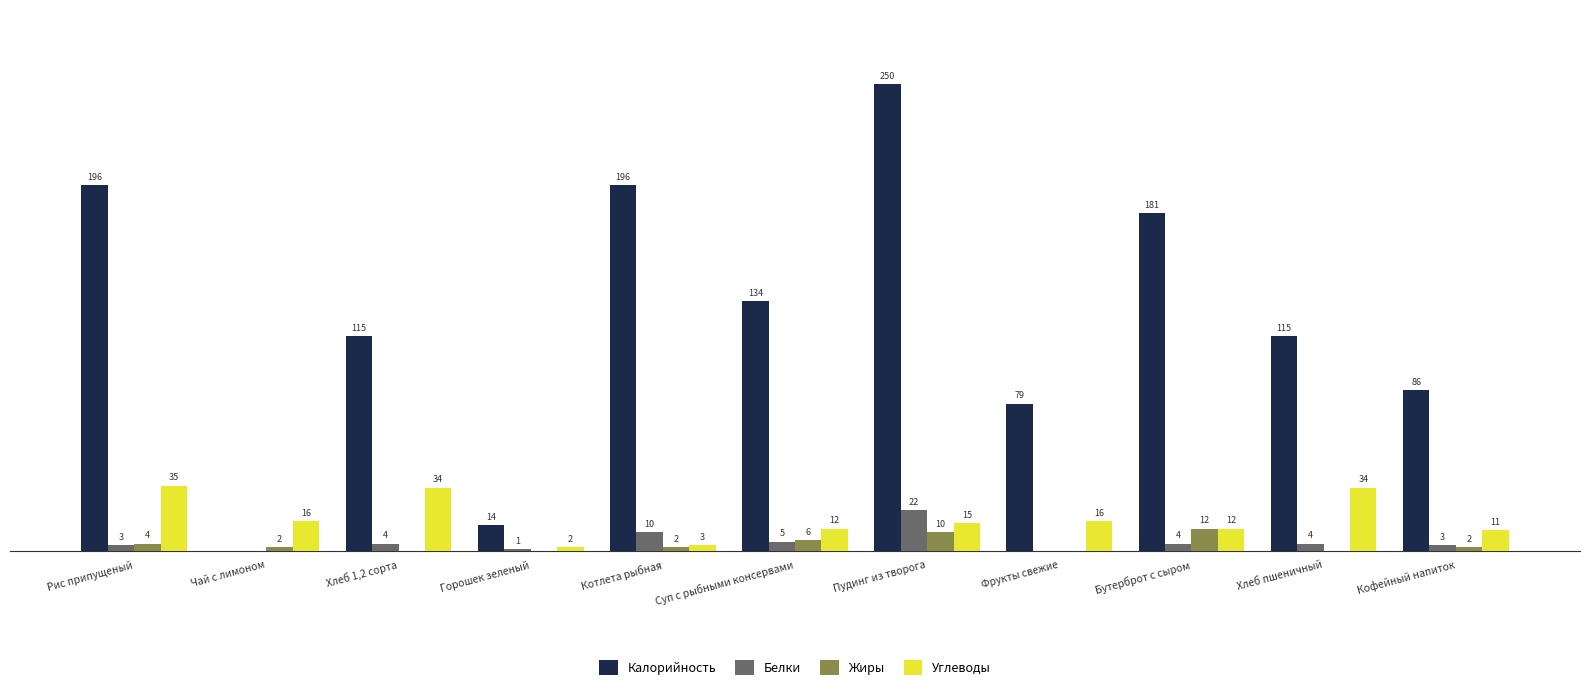

Which category has the highest value in the Калорийность series?

Пудинг из творога